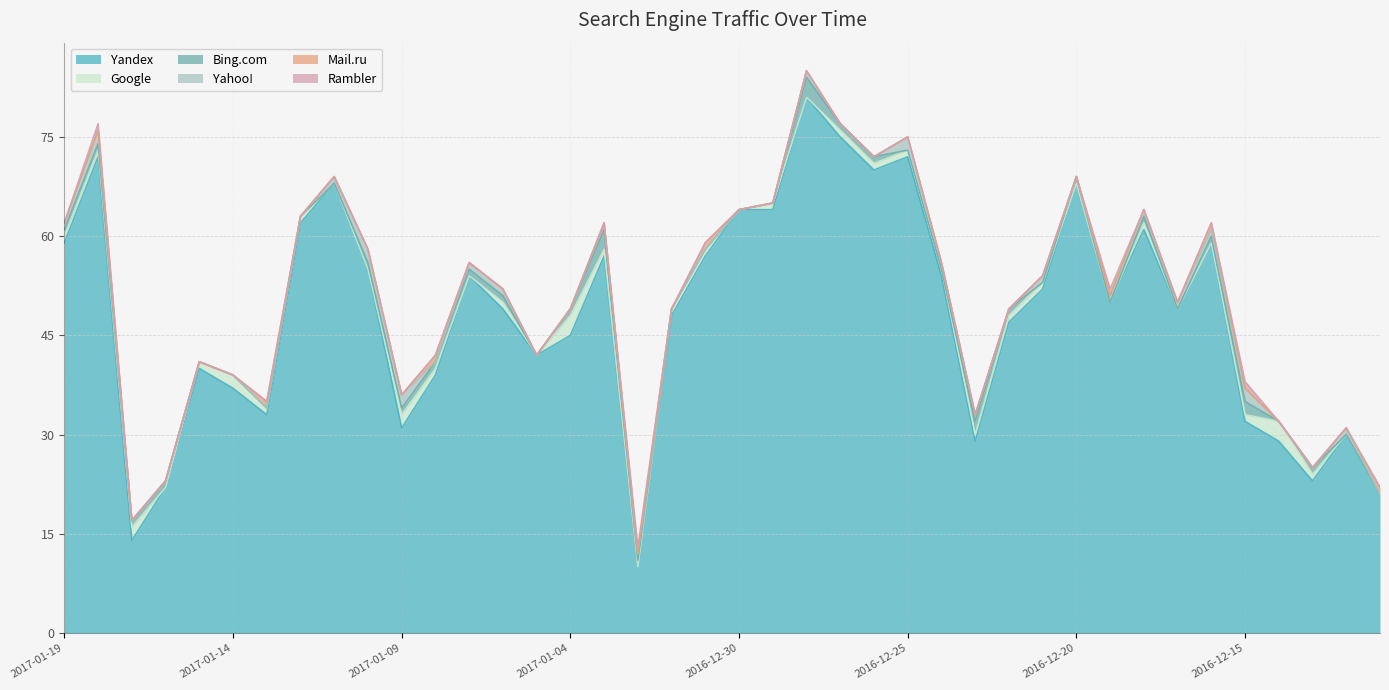

At which category is the sum across all series the highest?

2016-12-28